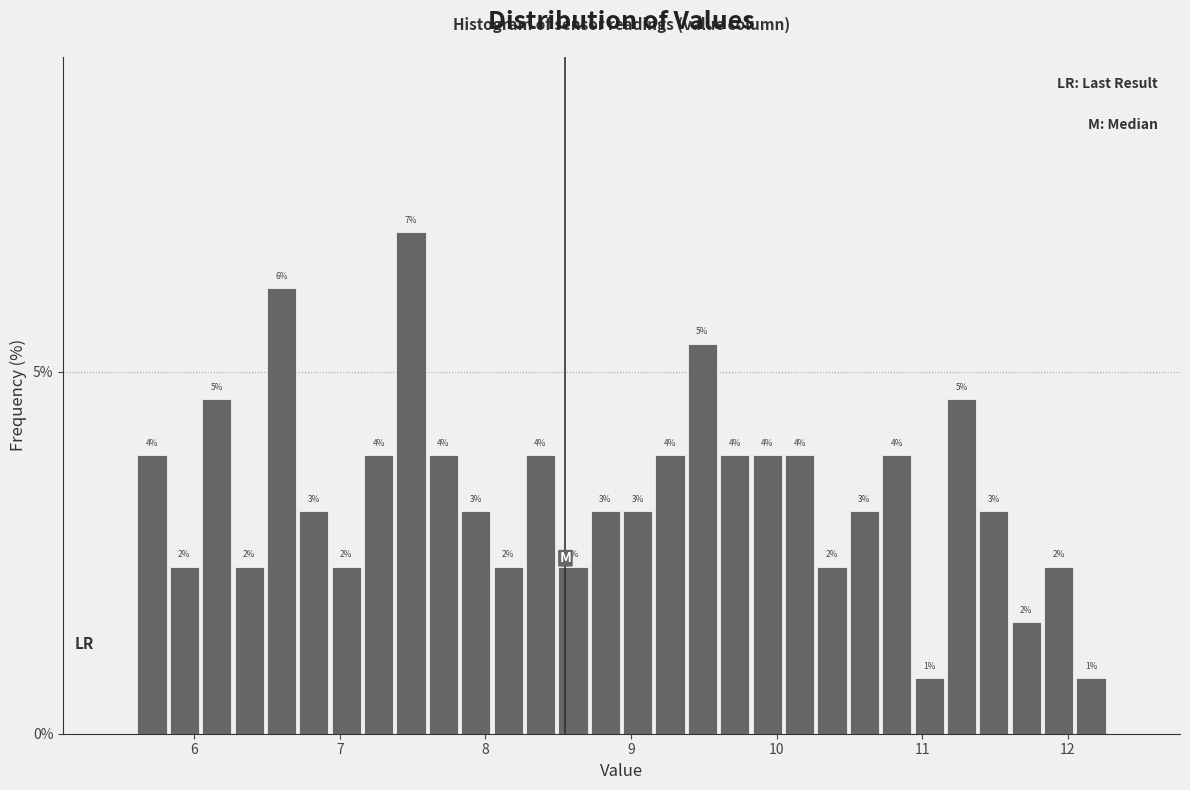

Read against the x-axis, roughly where is the centre of the tallest bar?

7.5